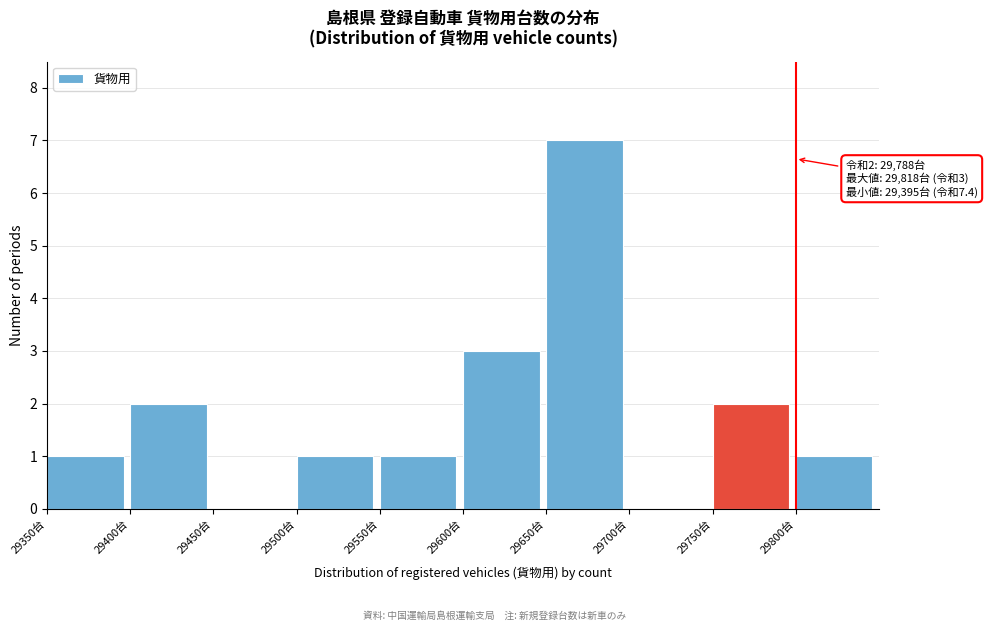

Which range on the x-axis has the tallest bar?

29650 to 29700